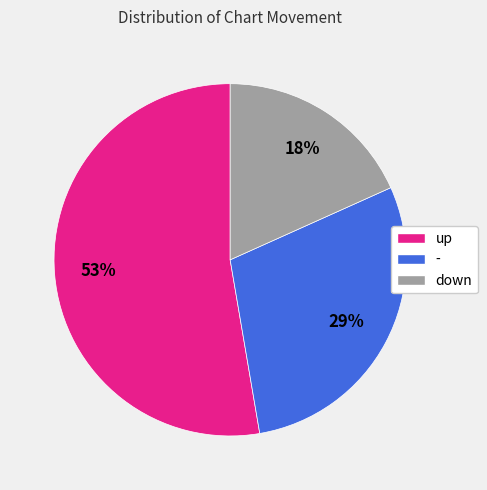

To the nearest percent, what is the average slice percentage?

33%